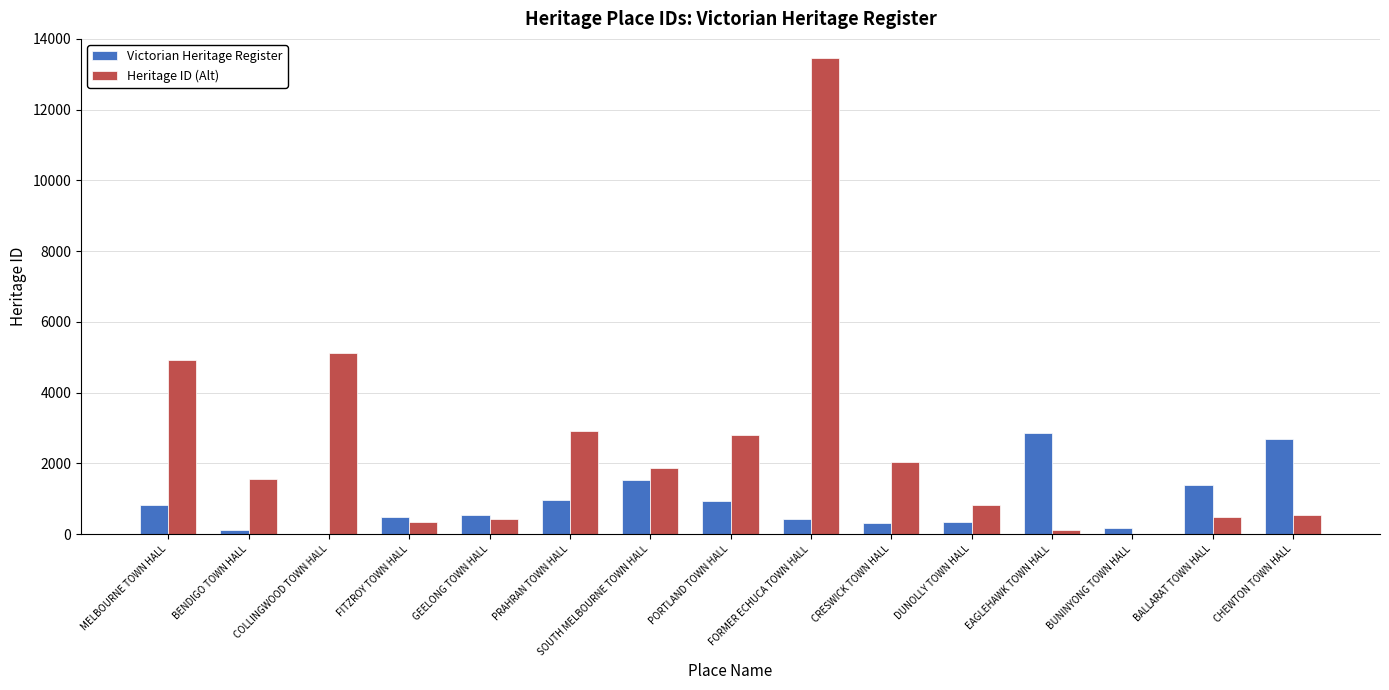

At which category is the sum across all series the highest?

FORMER ECHUCA TOWN HALL